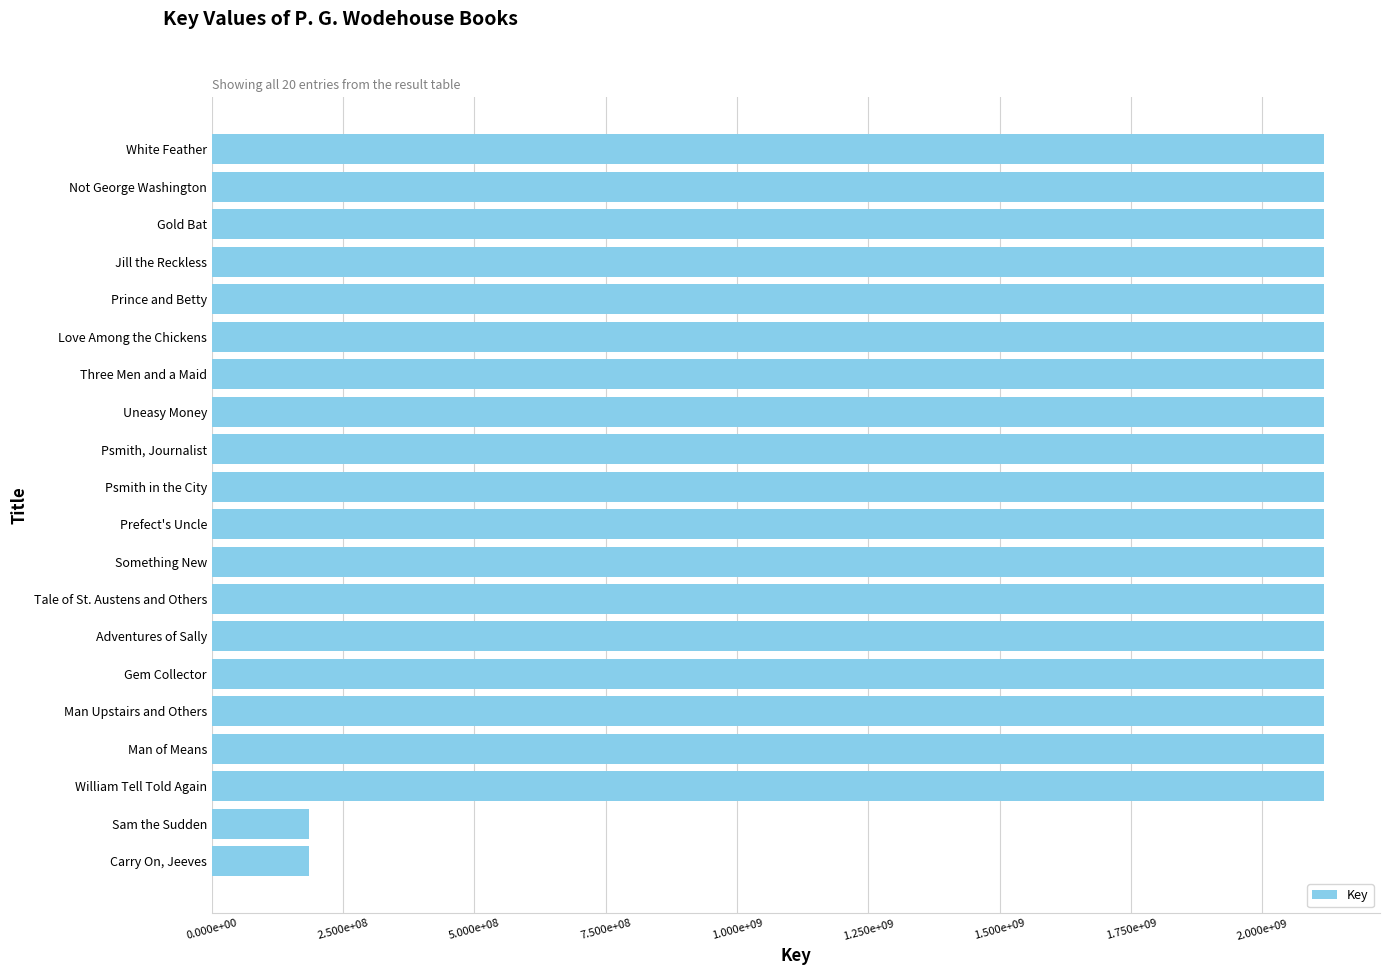

Count the number of categories in the chart.

20